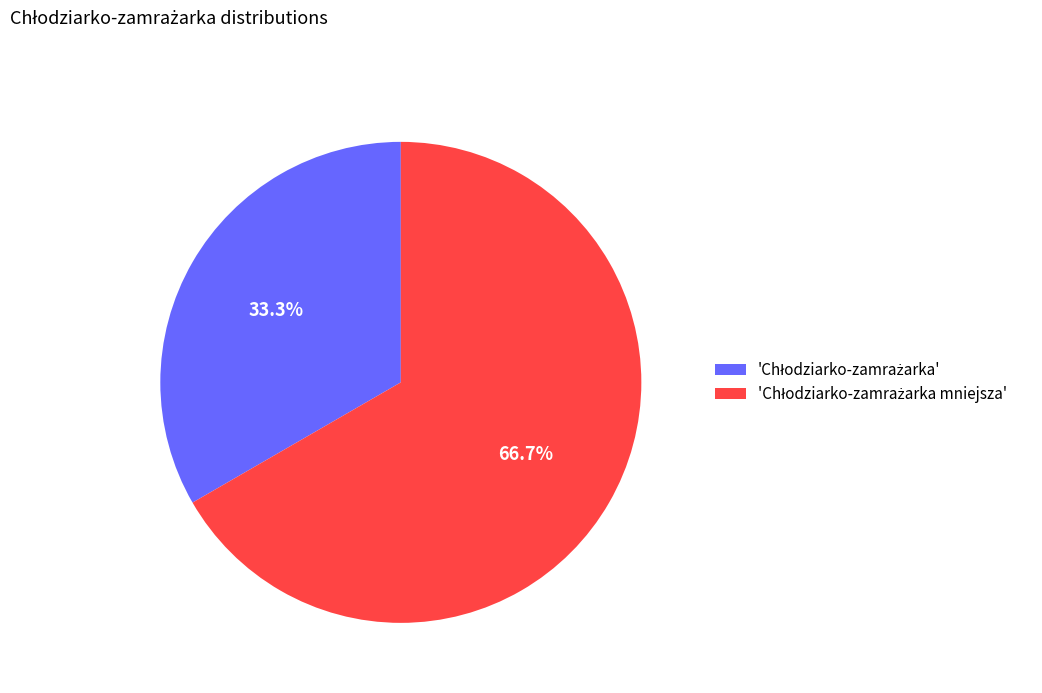

Is there a majority slice in this chart?

Yes